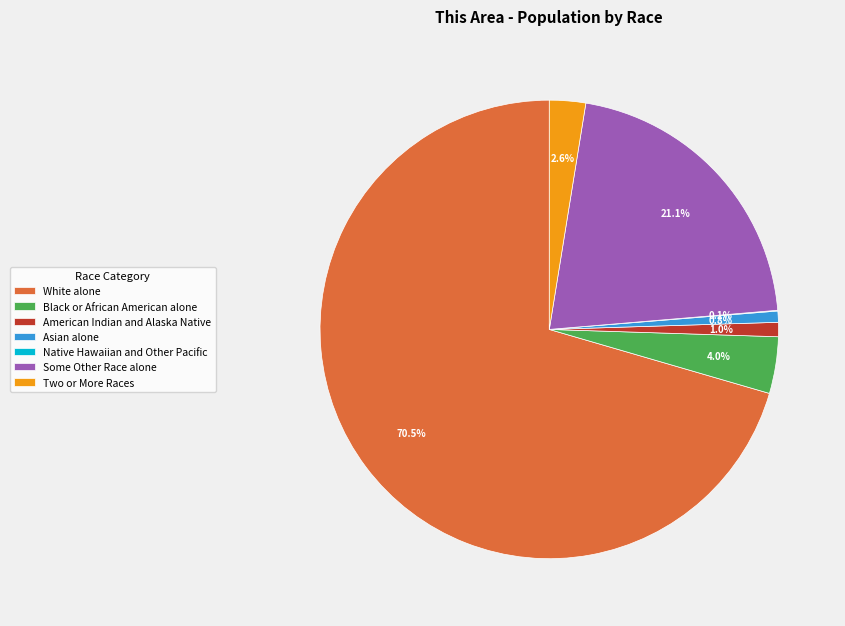

Is there a majority slice in this chart?

Yes